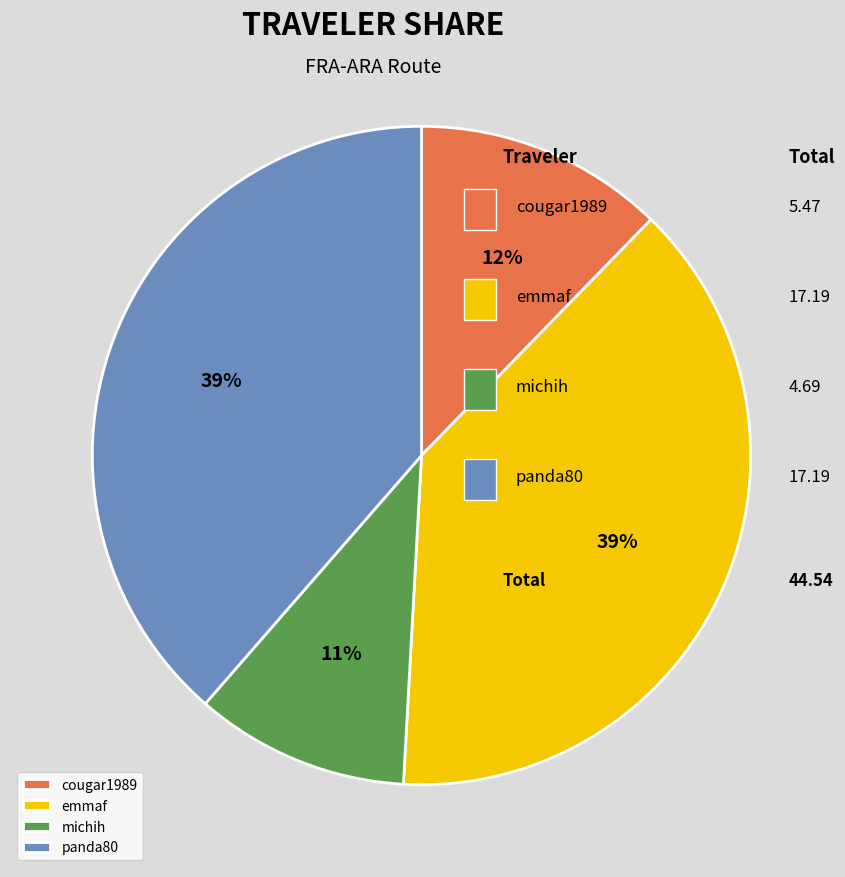

Combined, do panda80 and michih account for over 50%?

No